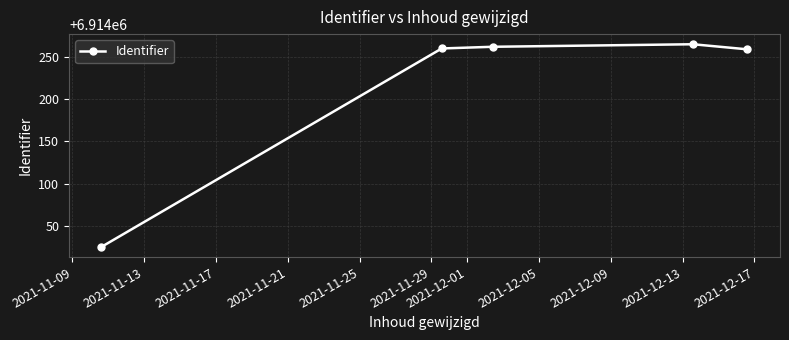

What is the greatest value displayed?

6914265